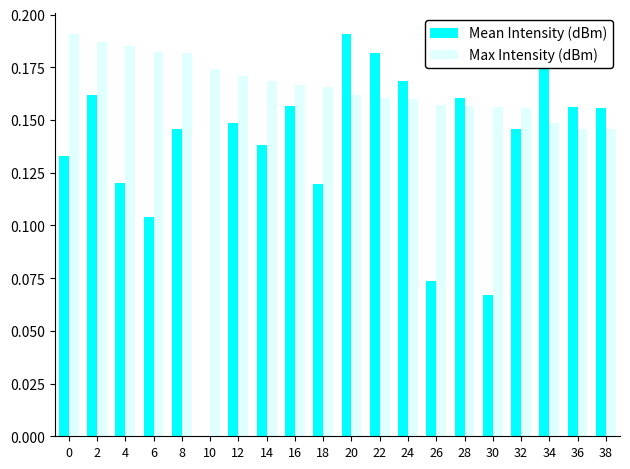

Count the Max Intensity (dBm) values in the range 0 to 1.

20